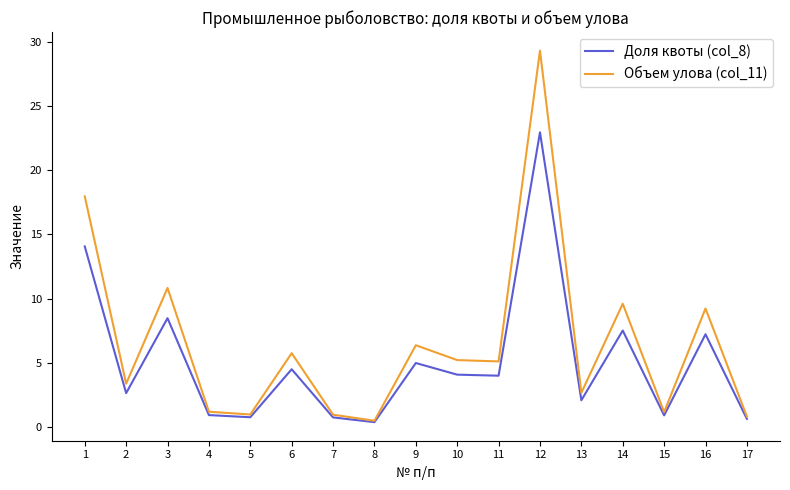

Is it true that Доля квоты (col_8) equals 2.1 at 13?

True